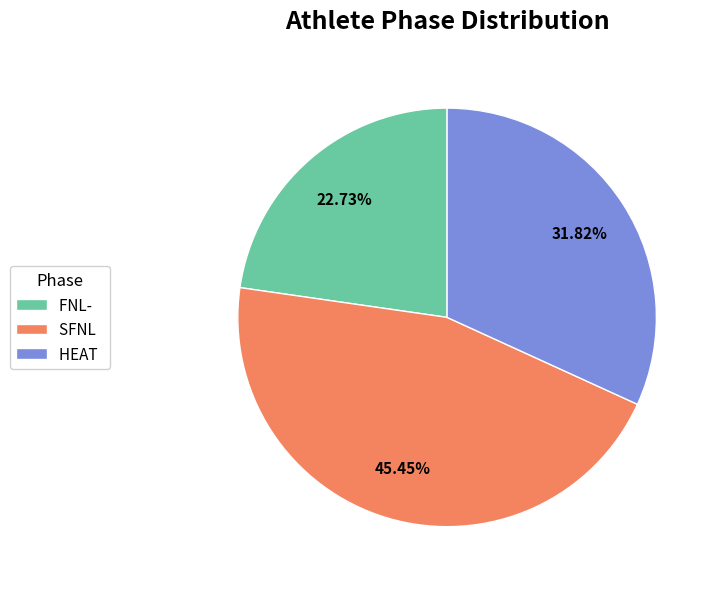

Is the sum of SFNL and HEAT greater than half?

Yes